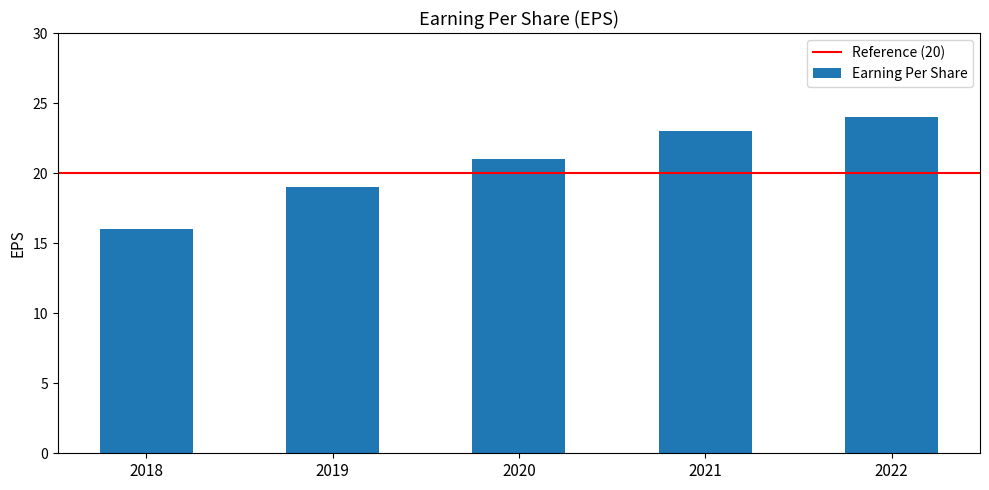

What is the maximum value shown in the chart?

24